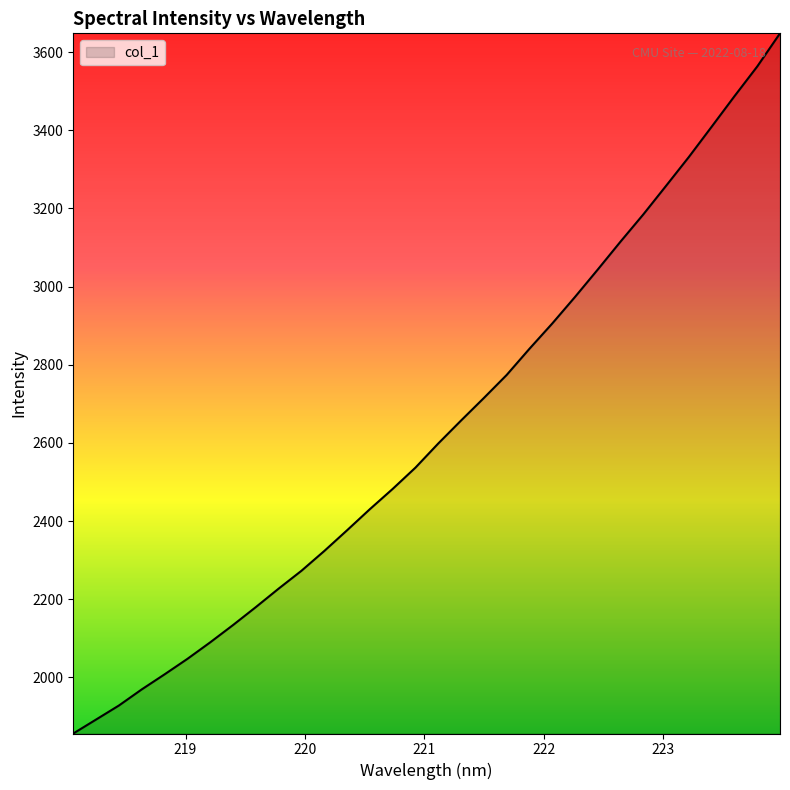

What is the difference between the maximum and minimum values?

1791.5